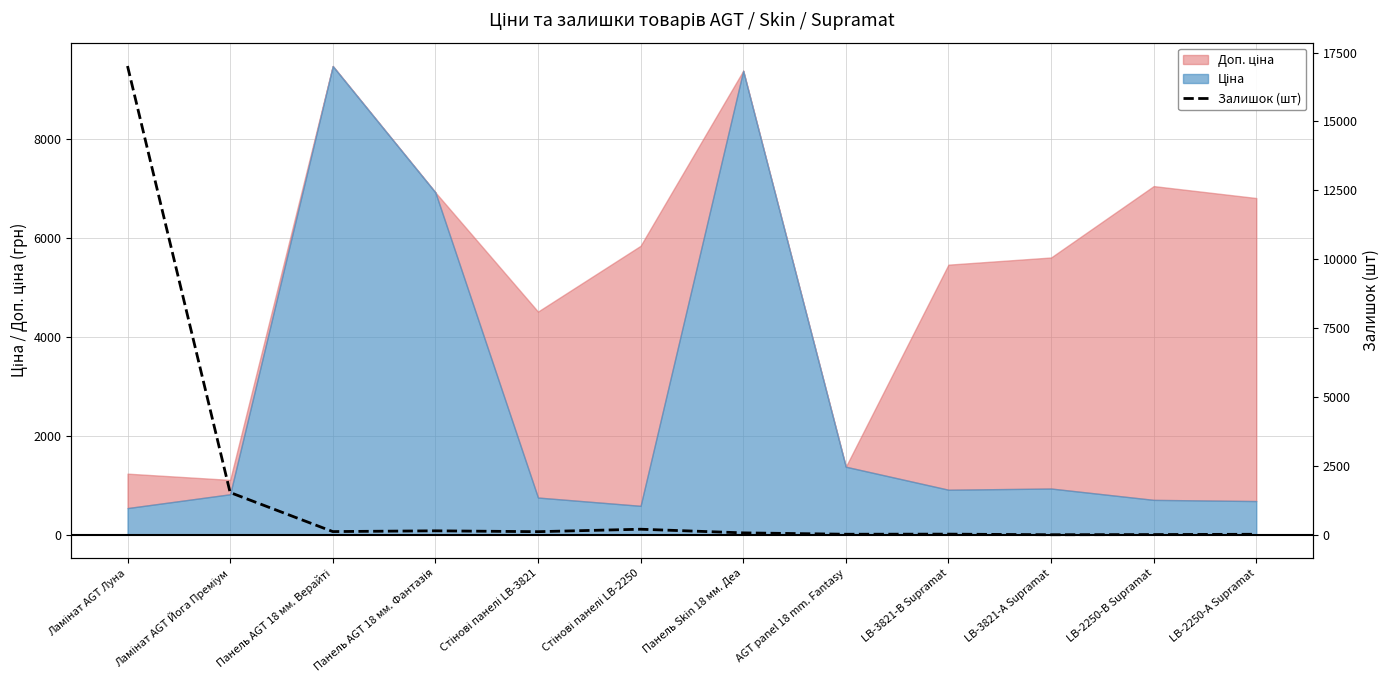

Rank the categories by value from highest to lowest.

Ламінат AGT Луна, Ламінат AGT Йога Преміум, Стінові панелі LB-2250, Панель AGT 18 мм. Фантазія, Панель AGT 18 мм. Верайті, Стінові панелі LB-3821, Панель Skin 18 мм. Деа, LB-3821-В Supramat, AGT panel 18 mm. Fantasy, LB-2250-А Supramat, LB-2250-В Supramat, LB-3821-А Supramat